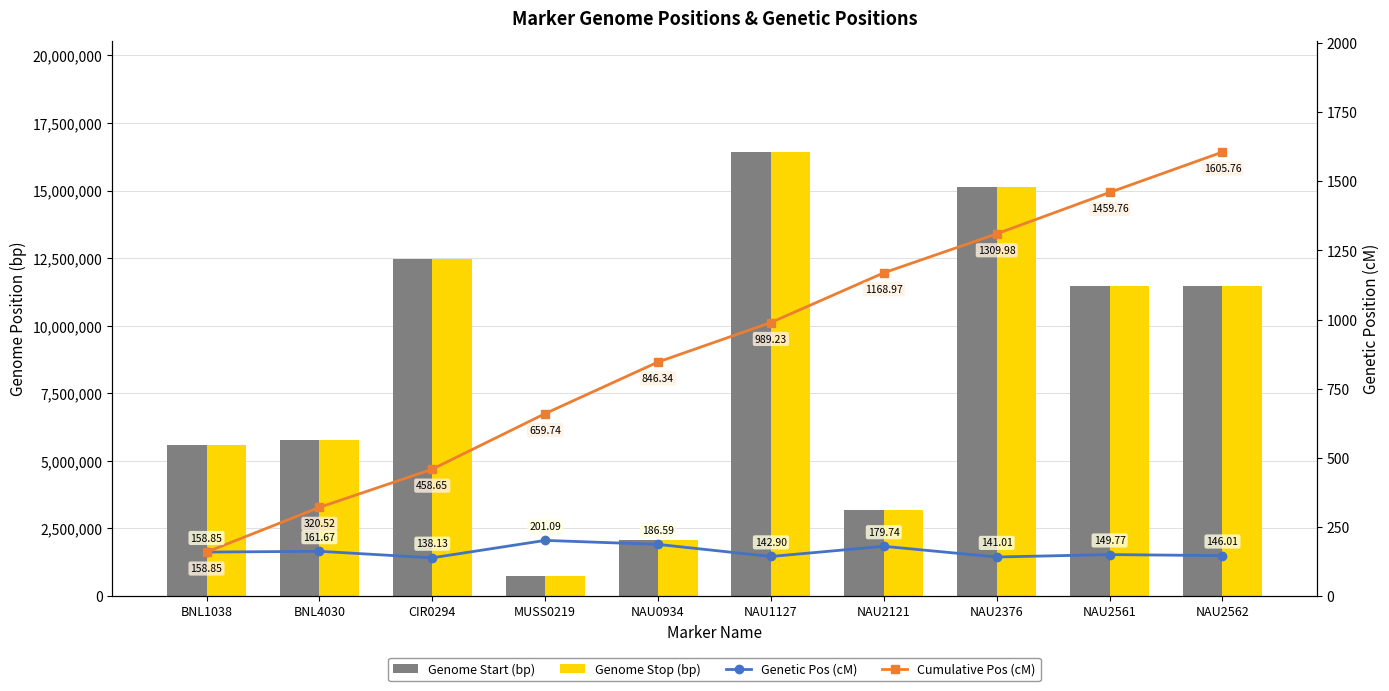

The Cumulative Pos (cM) series shows 439.4 at NAU0934. True or false?

False